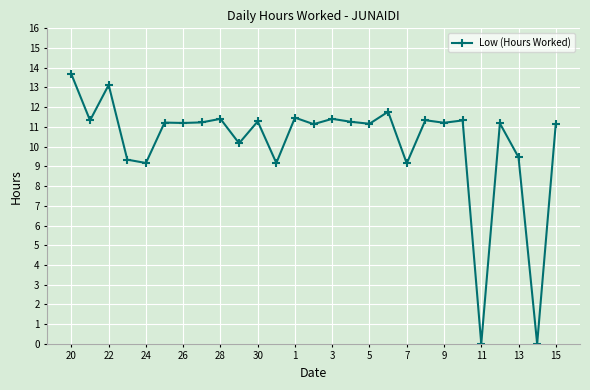

What is the difference between the second highest and minimum values?

13.1